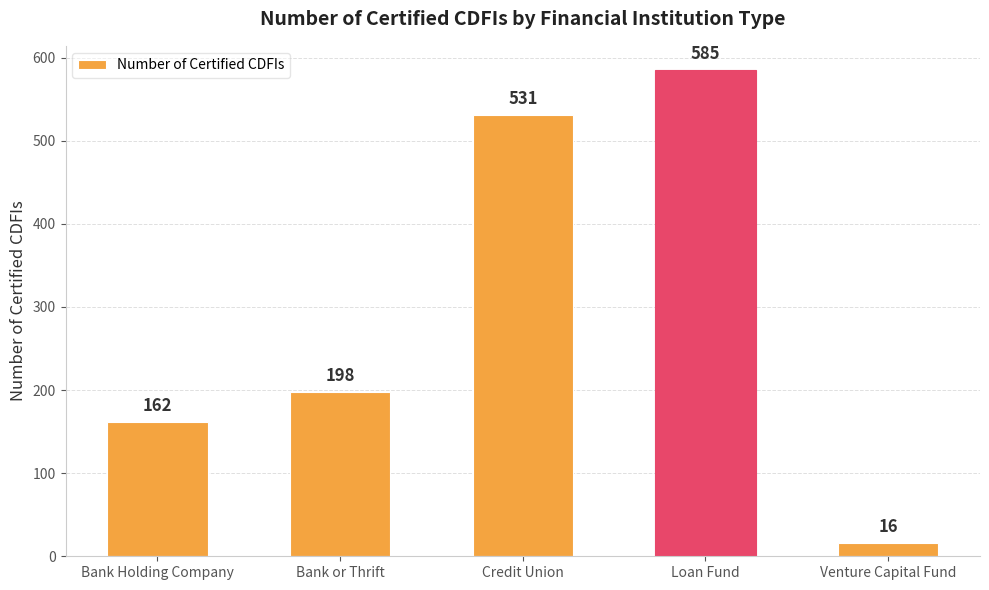

Rank the categories by value from lowest to highest.

Venture Capital Fund, Bank Holding Company, Bank or Thrift, Credit Union, Loan Fund